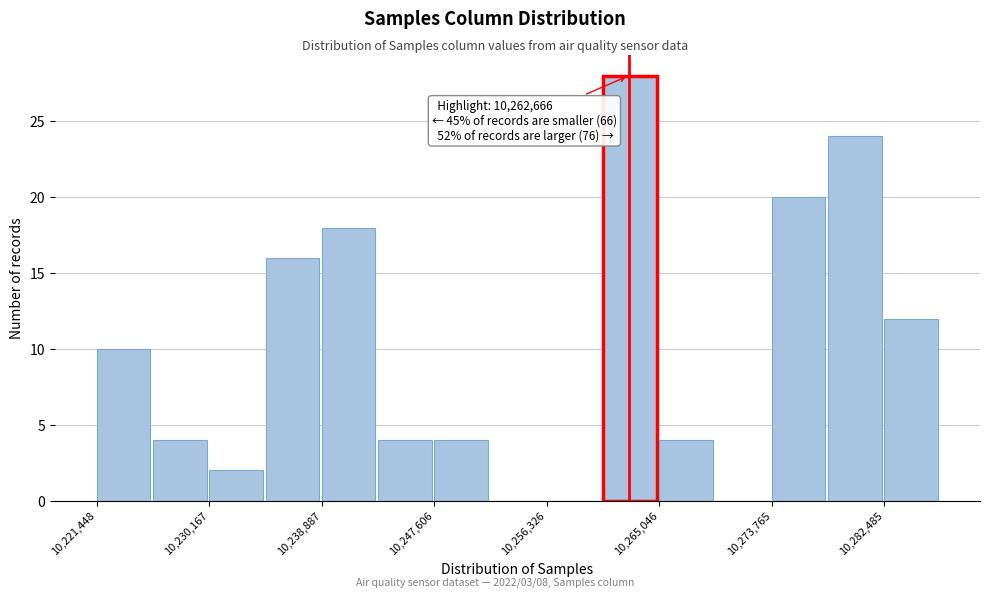

Which range on the x-axis has the tallest bar?

10261000 to 10265000